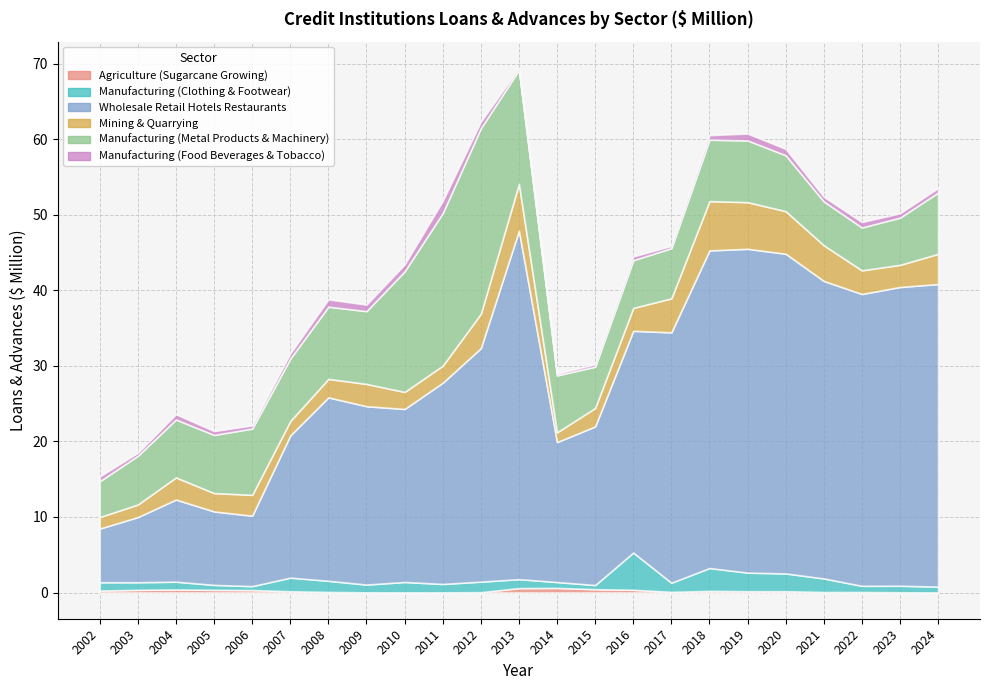

Rank the series at 2020 from highest to lowest value.

Wholesale Retail Hotels Restaurants, Manufacturing (Metal Products & Machinery), Mining & Quarrying, Manufacturing (Clothing & Footwear), Manufacturing (Food Beverages & Tobacco), Agriculture (Sugarcane Growing)